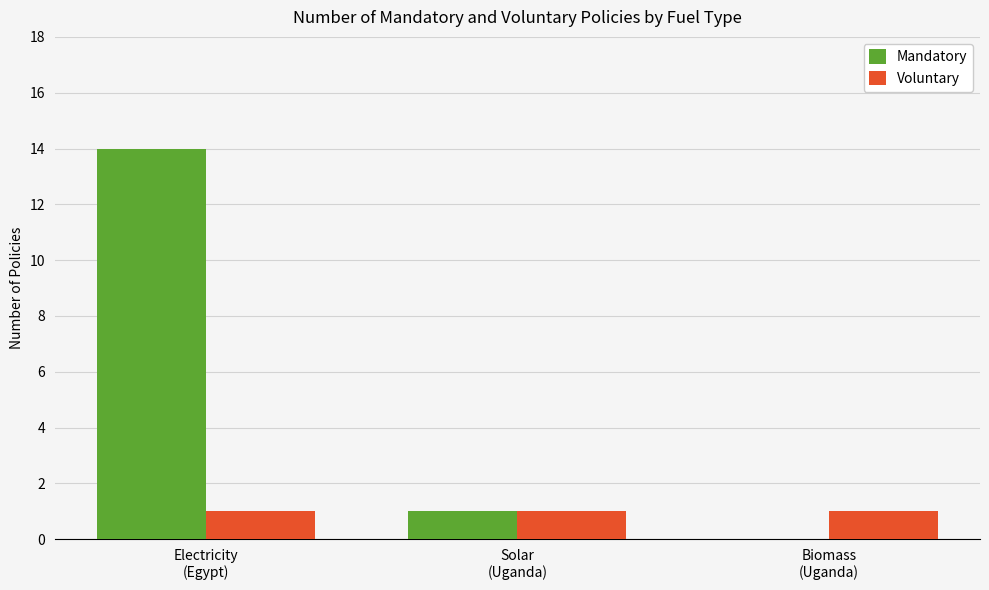

What is the sum of all Voluntary values?

3